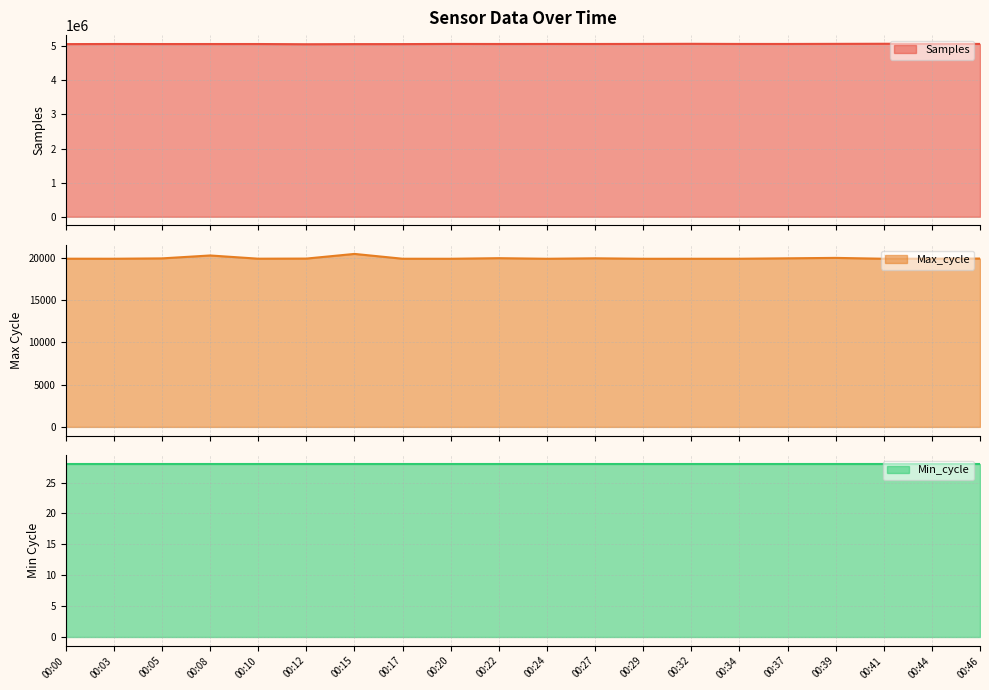

What is the value of the Samples line point at the 4th from the left?

5063594